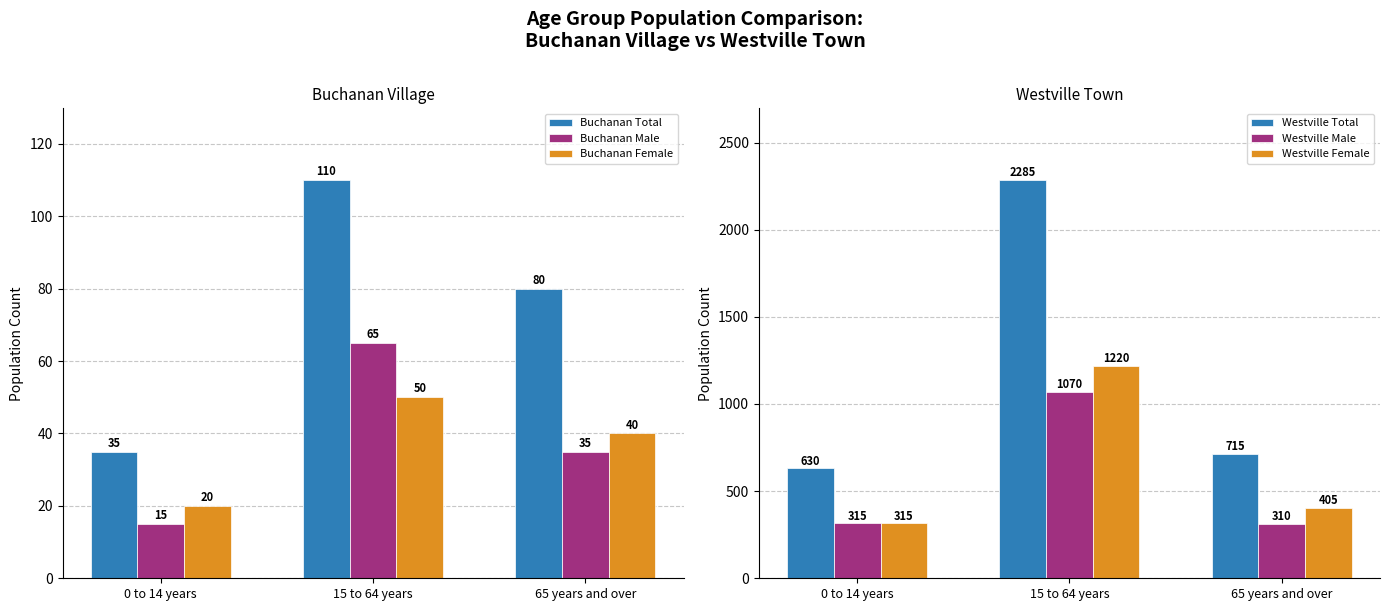

What is the total value across all series at 0 to 14 years?

1330